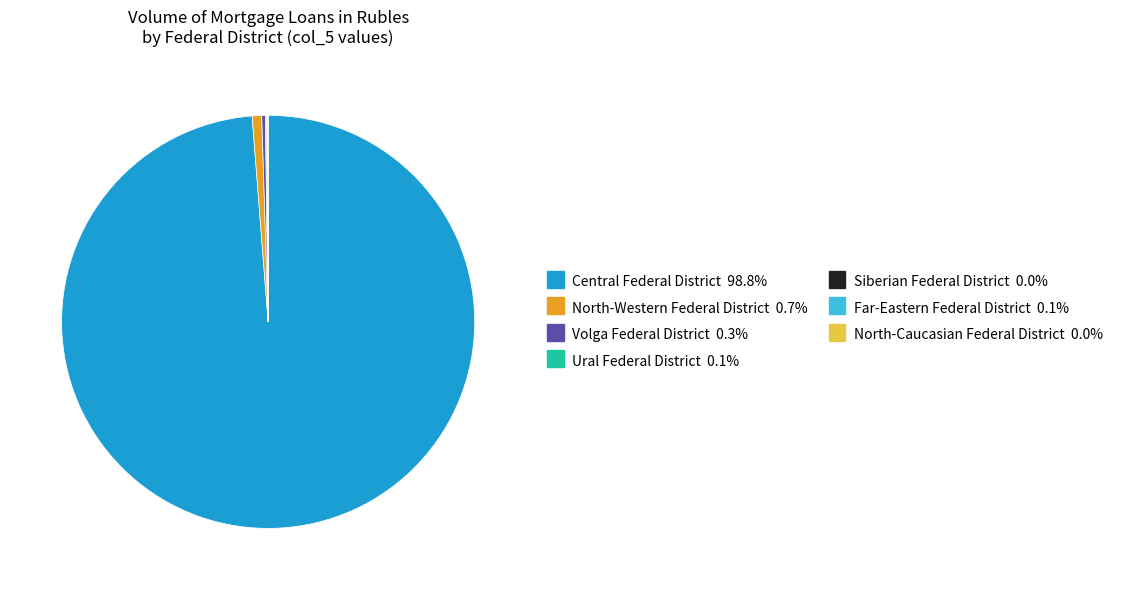

Is North-Western Federal District the majority of the pie?

No